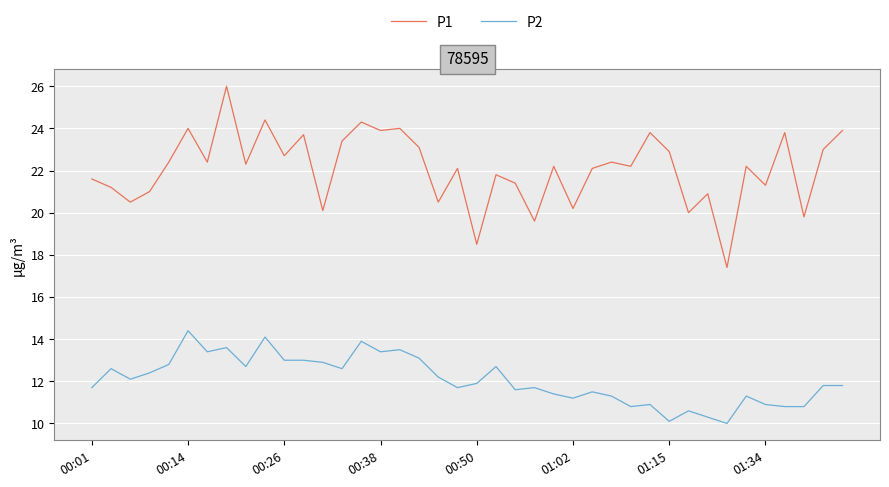

What is the difference between the second highest and minimum values in the P1 series?

7.0